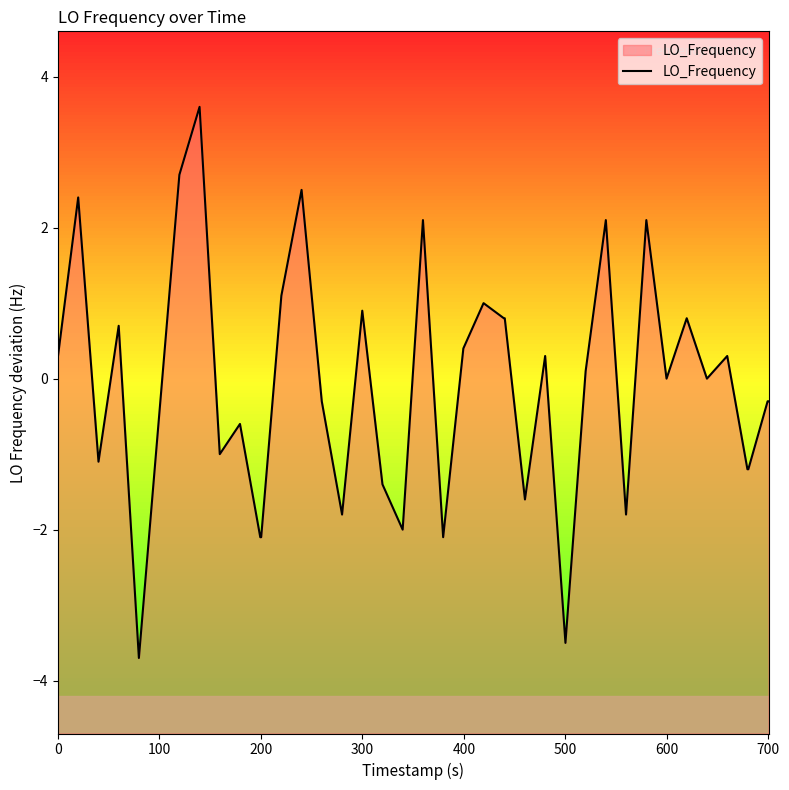

Reading right to left, transcribe all the data shown in this chart.

-0.3	-0.3	-1.2	-1.2	0.3	0.0	0.8	0.0	2.1	-1.8	2.1	0.1	-3.5	0.3	-1.6	0.8	0.8	1.0	0.4	-2.1	2.1	-2.0	-1.4	0.9	-1.8	-0.3	2.5	1.1	-2.1	-2.1	-0.6	-1.0	3.6	2.7	-0.5	-3.7	0.7	-1.1	2.4	0.3